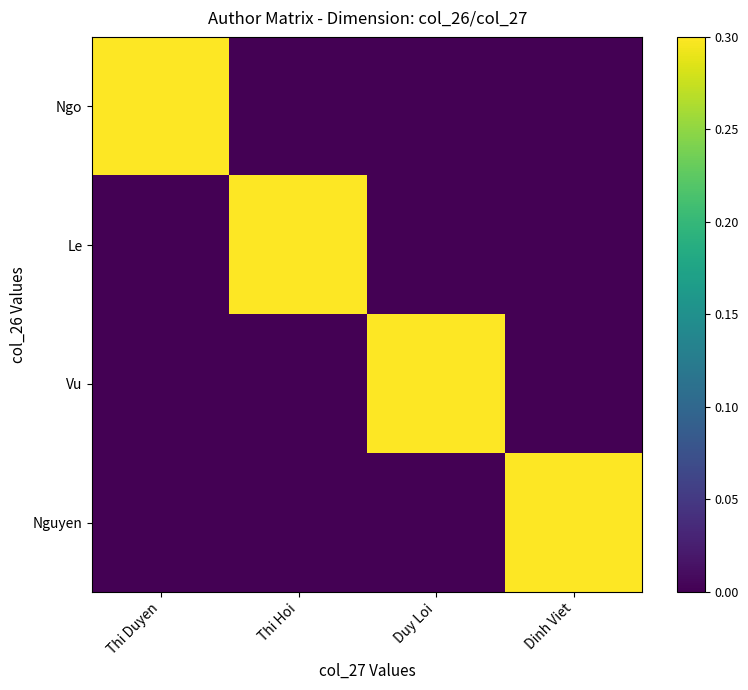

Reading left to right, what are all the values shown in this chart?

Ngo: Thi Duyen=1	Thi Hoi=0	Duy Loi=0	Dinh Viet=0
Le: Thi Duyen=0	Thi Hoi=1	Duy Loi=0	Dinh Viet=0
Vu: Thi Duyen=0	Thi Hoi=0	Duy Loi=1	Dinh Viet=0
Nguyen: Thi Duyen=0	Thi Hoi=0	Duy Loi=0	Dinh Viet=1